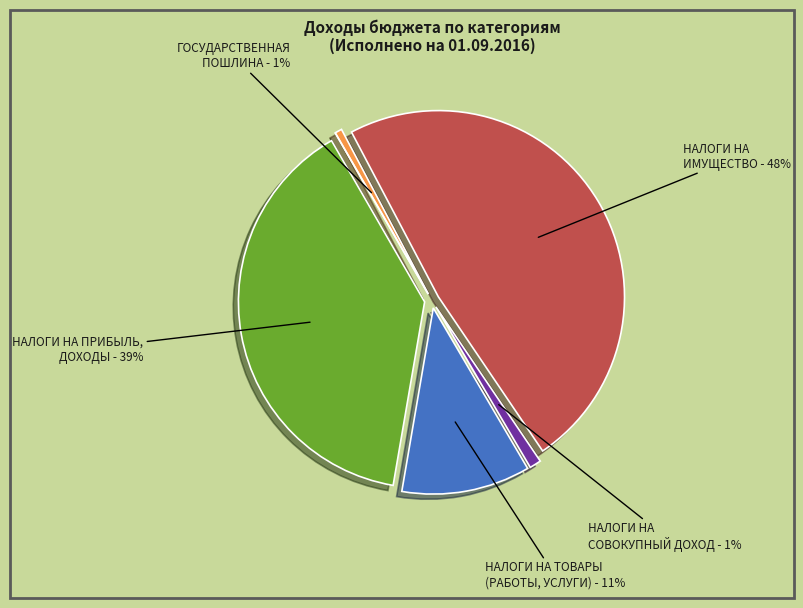

Between НАЛОГИ НА ТОВАРЫ (РАБОТЫ, УСЛУГИ) and ГОСУДАРСТВЕННАЯ ПОШЛИНА, which is larger?

НАЛОГИ НА ТОВАРЫ (РАБОТЫ, УСЛУГИ)